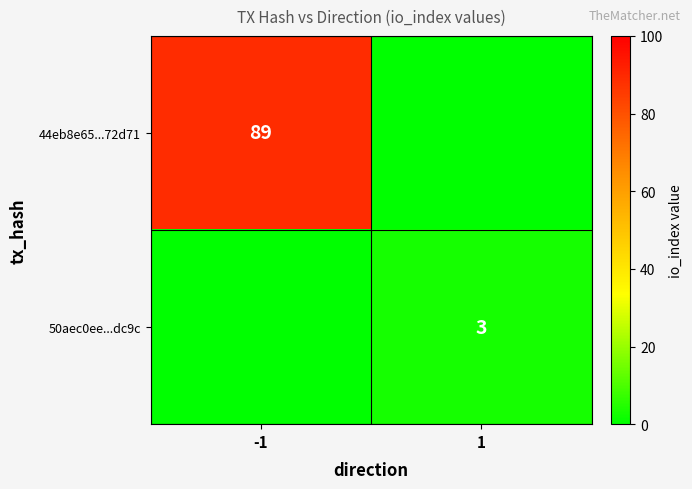

Is it true that 44eb8e65...72d71 equals 143 at -1?

False